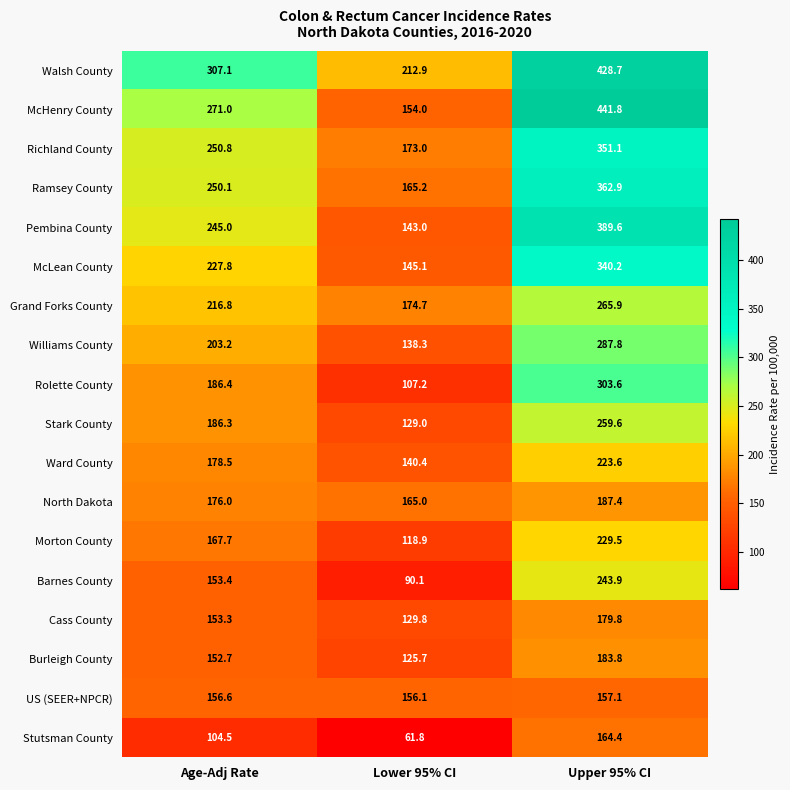

True or false: Walsh County has a value of 307.1 at Age-Adj Rate.

True